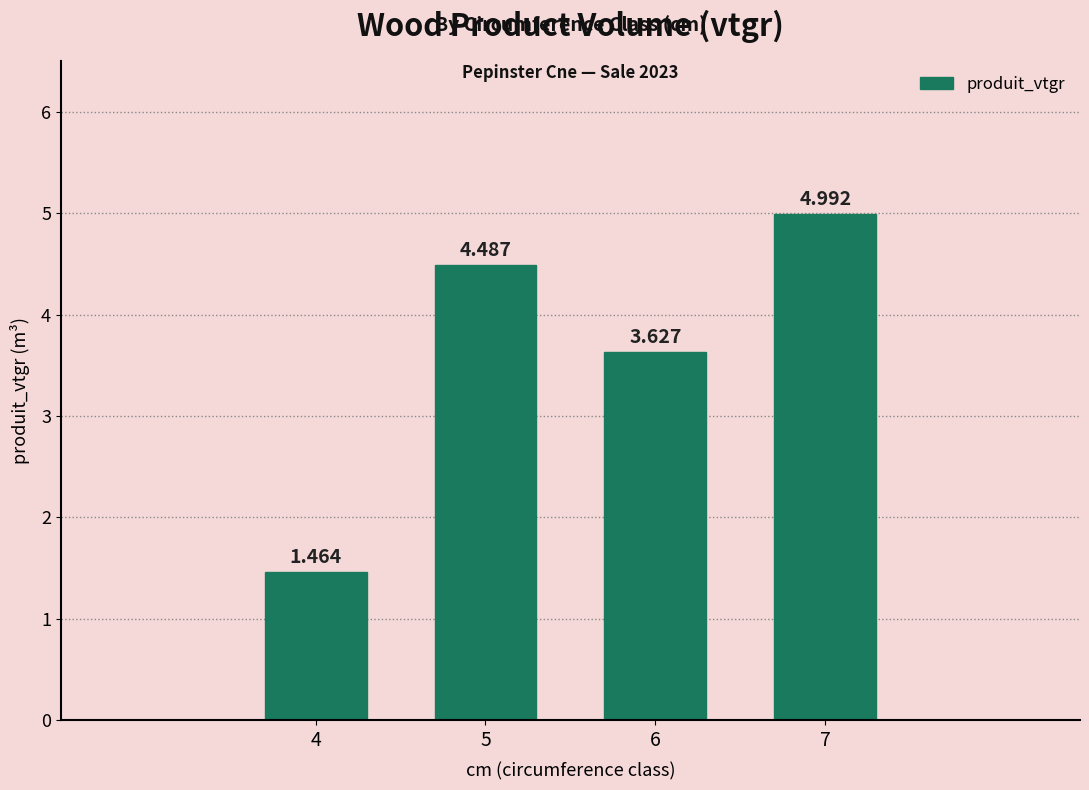

List the labels in order of value, largest first.

7, 5, 6, 4